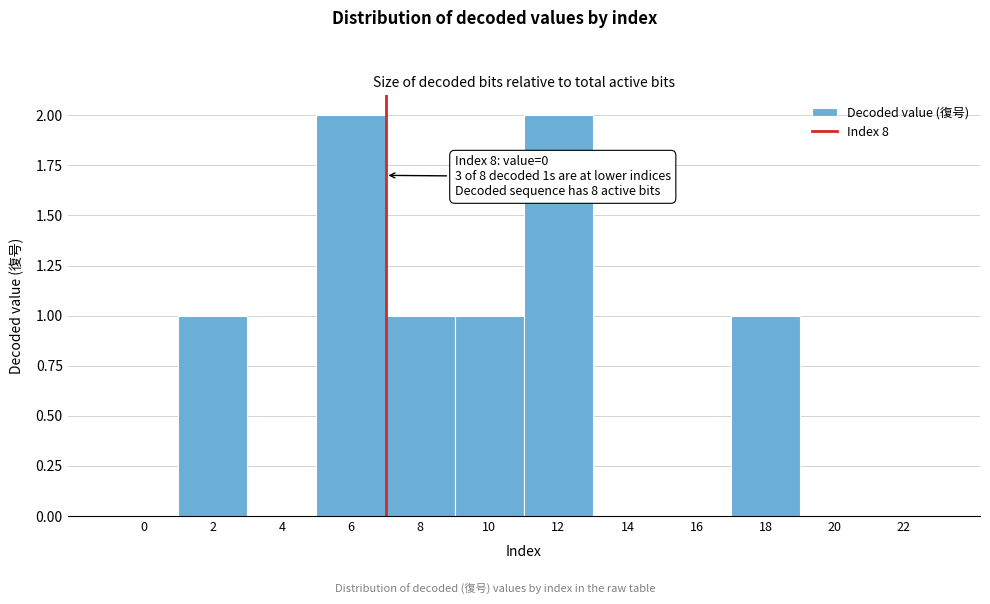

Reading left to right, transcribe all the data shown in this chart.

0=0	2=1	4=0	6=2	8=1	10=1	12=2	14=0	16=0	18=1	20=0	22=0